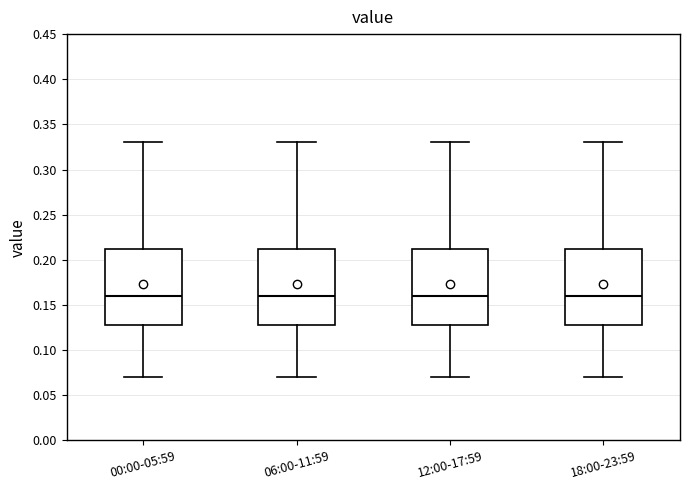

Where does the lower whisker of the box for 06:00-11:59 end on the y-axis? The values are not printed on the chart, so give them approximately, as read against the axis.

0.070